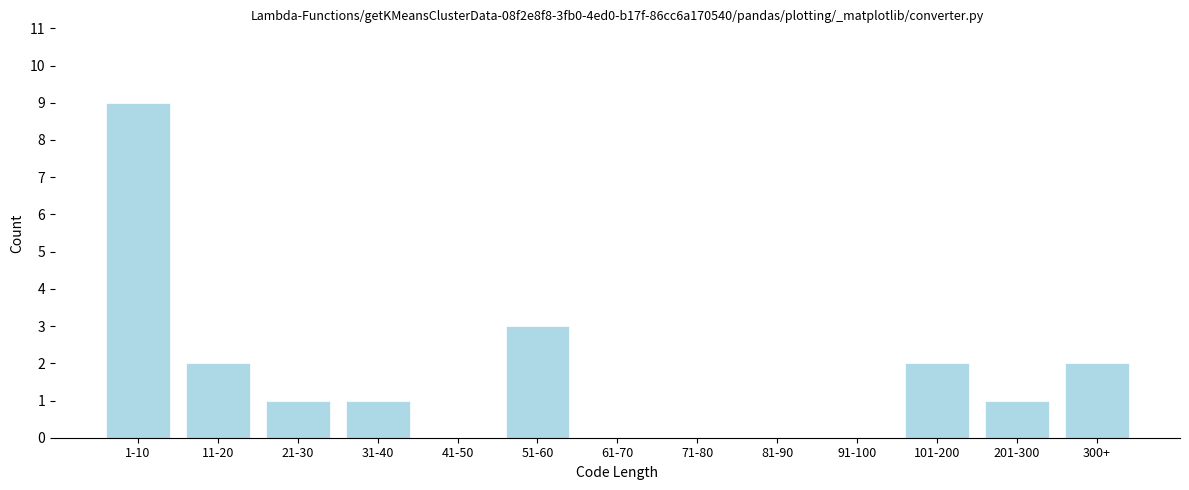

Reading left to right, transcribe all the data shown in this chart.

1-10=9	11-20=2	21-30=1	31-40=1	41-50=0	51-60=3	61-70=0	71-80=0	81-90=0	91-100=0	101-200=2	201-300=1	300+=2